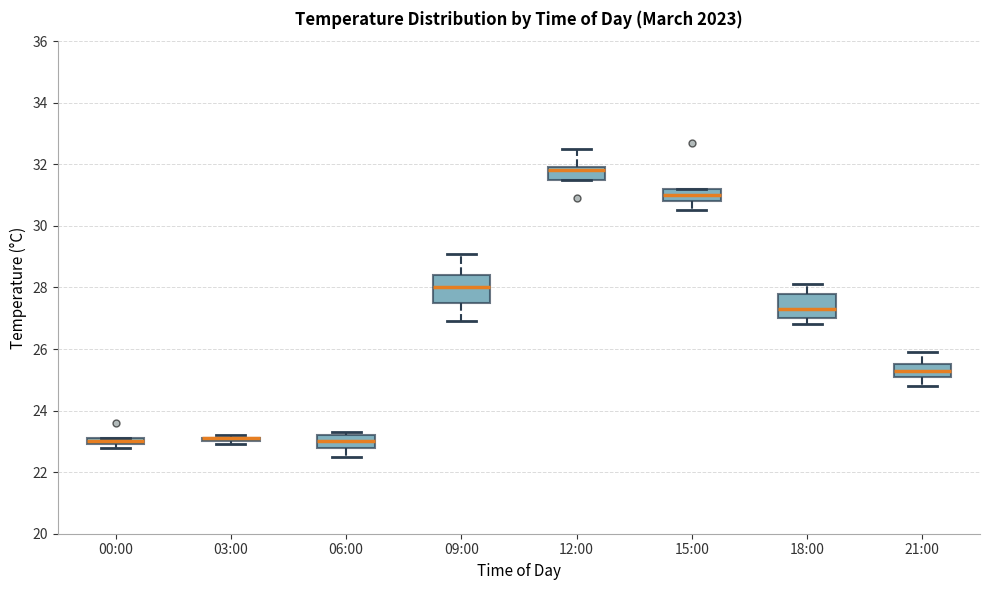

Where is the lower edge of the box for 00:00 on the y-axis? The values are not printed on the chart, so give them approximately, as read against the axis.

23.0